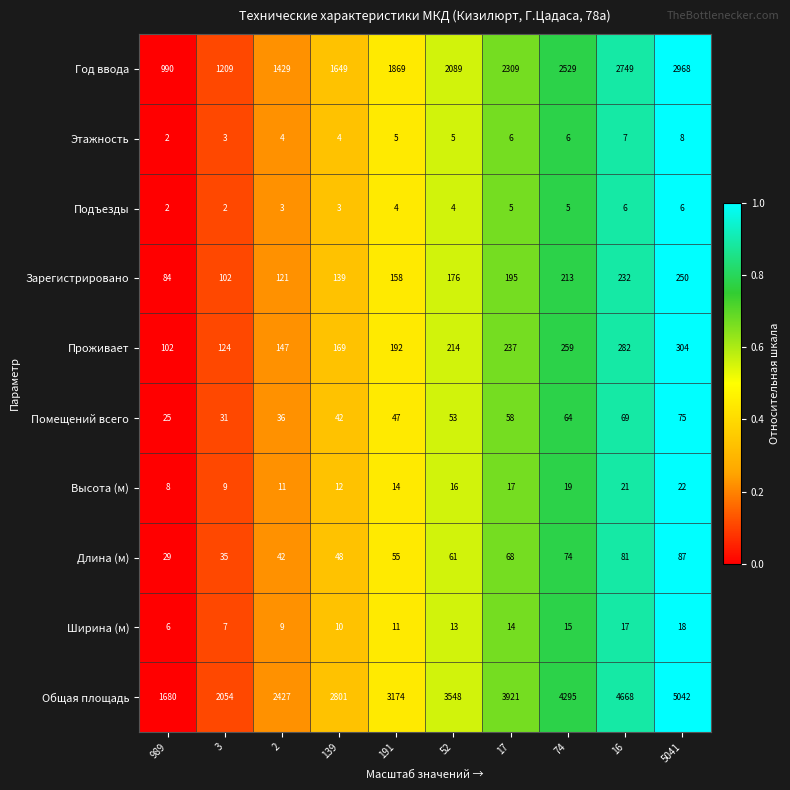

At which label is Длина (м) closest to 58?

191